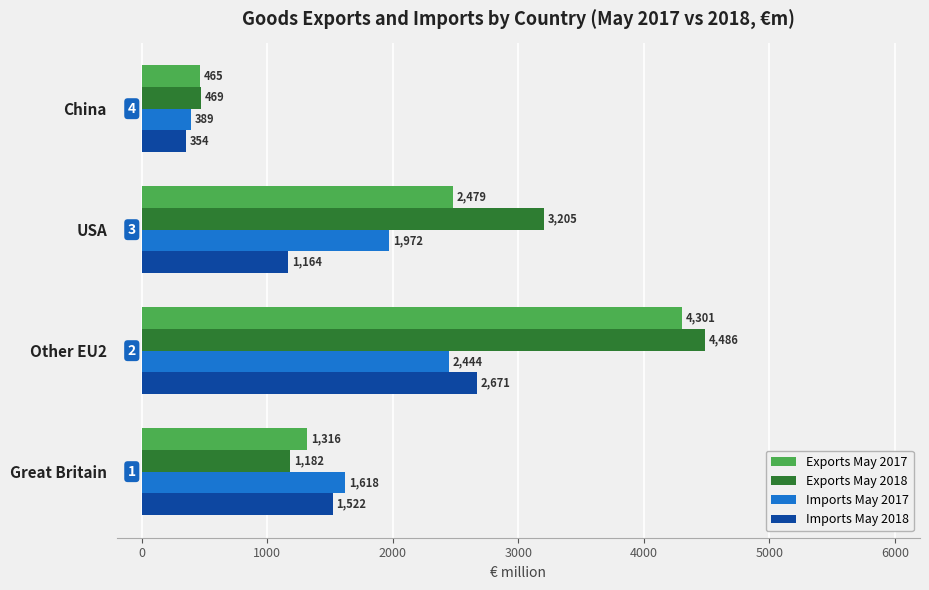

Which series has the largest range (max minus min)?

Exports May 2018